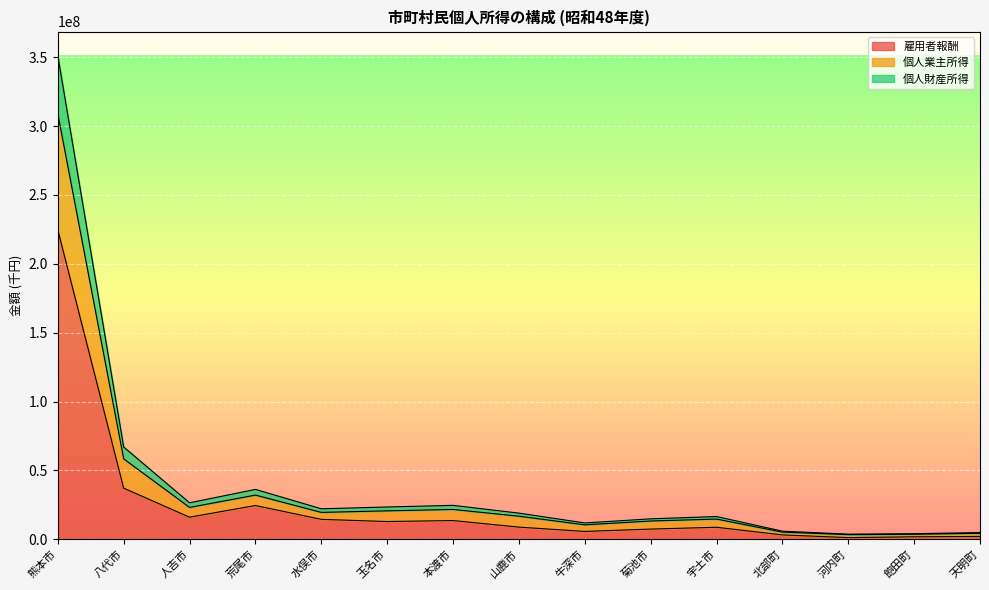

Rank the categories by 個人業主所得 value from lowest to highest.

河内町, 飽田町, 天明町, 北部町, 牛深市, 菊池市, 宇土市, 山鹿市, 水俣市, 玉名市, 本渡市, 人吉市, 荒尾市, 八代市, 熊本市